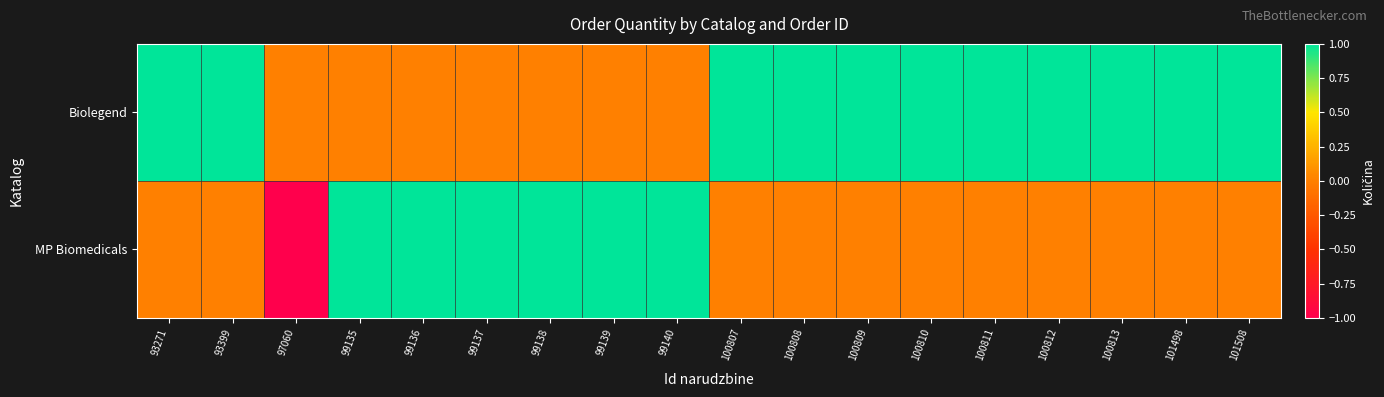

Between 93399 and 100808, which is larger?

93399